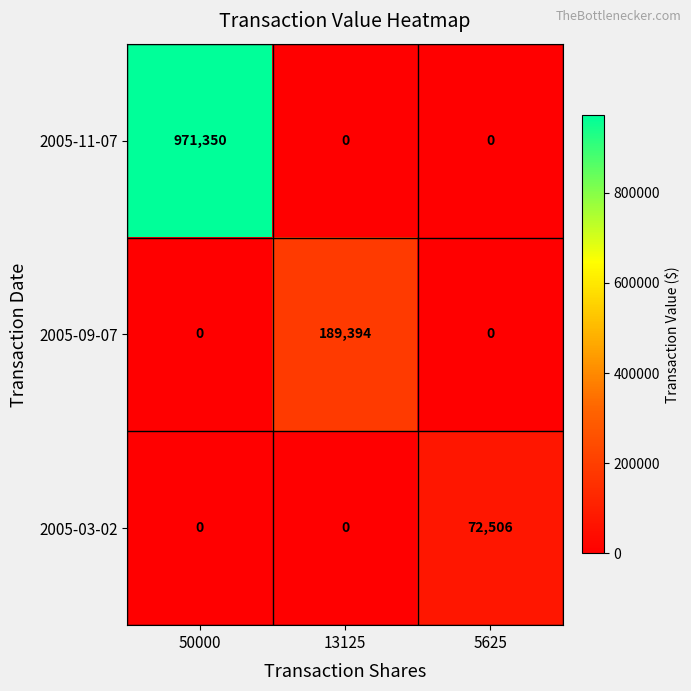

What is the maximum value shown in the chart?

971350